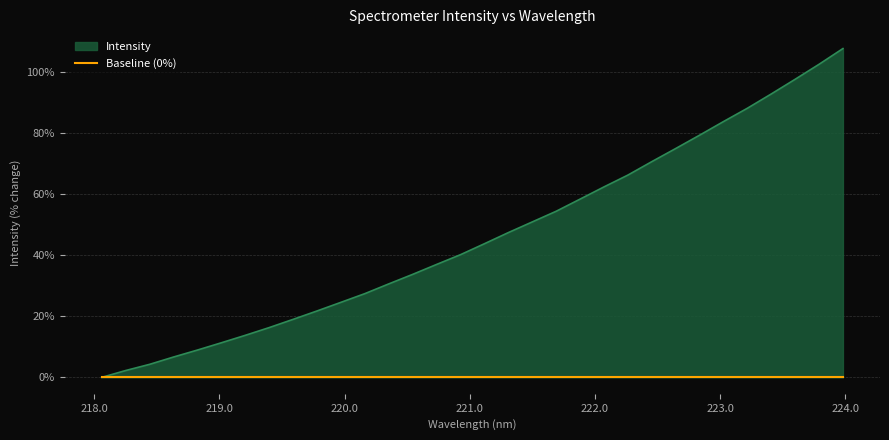

How many lines are shown in the chart?

1